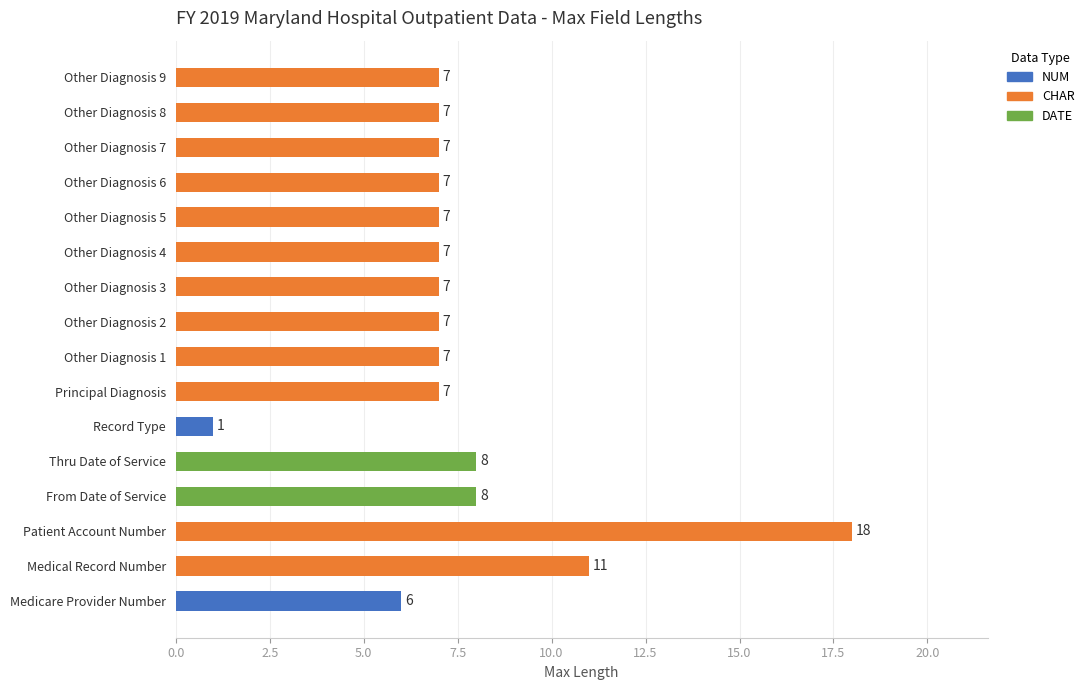

Reading right to left, list all the values displayed in this chart.

Other Diagnosis 9=7	Other Diagnosis 8=7	Other Diagnosis 7=7	Other Diagnosis 6=7	Other Diagnosis 5=7	Other Diagnosis 4=7	Other Diagnosis 3=7	Other Diagnosis 2=7	Other Diagnosis 1=7	Principal Diagnosis=7	Record Type=1	Thru Date of Service=8	From Date of Service=8	Patient Account Number=18	Medical Record Number=11	Medicare Provider Number=6